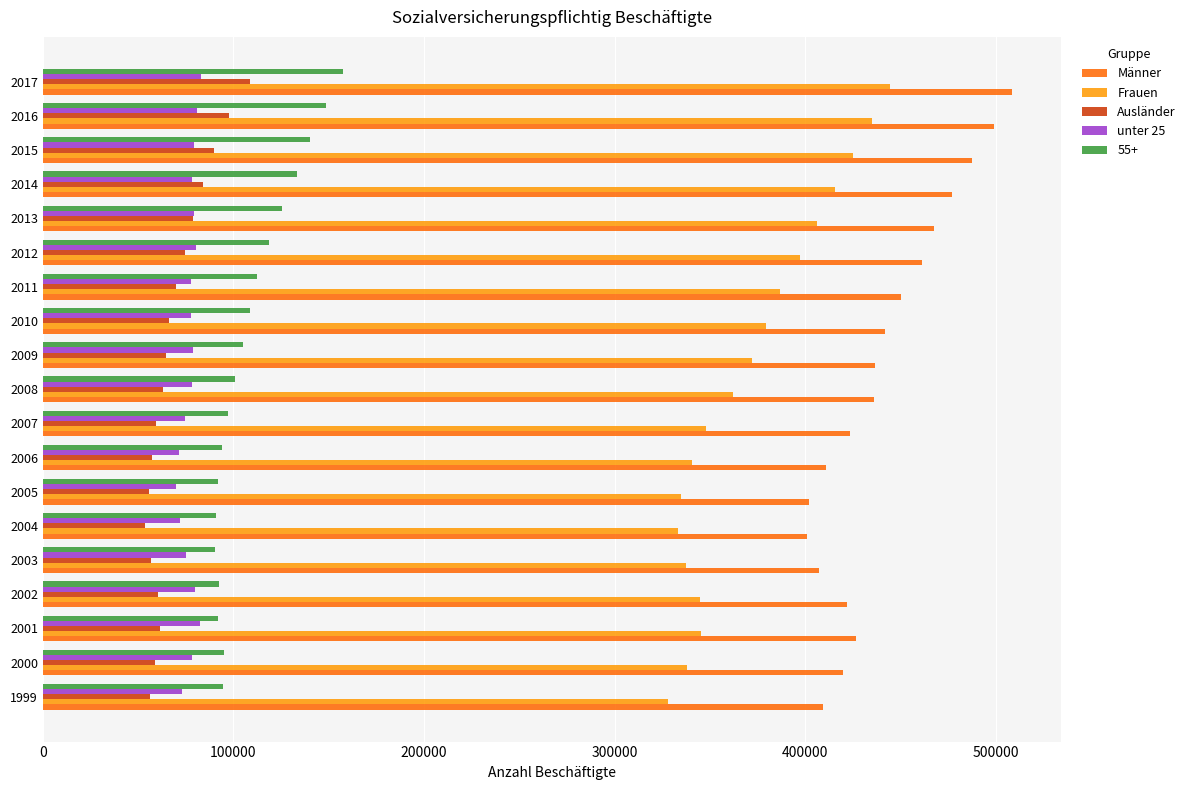

The value of 55+ at 2011 is 75220. True or false?

False